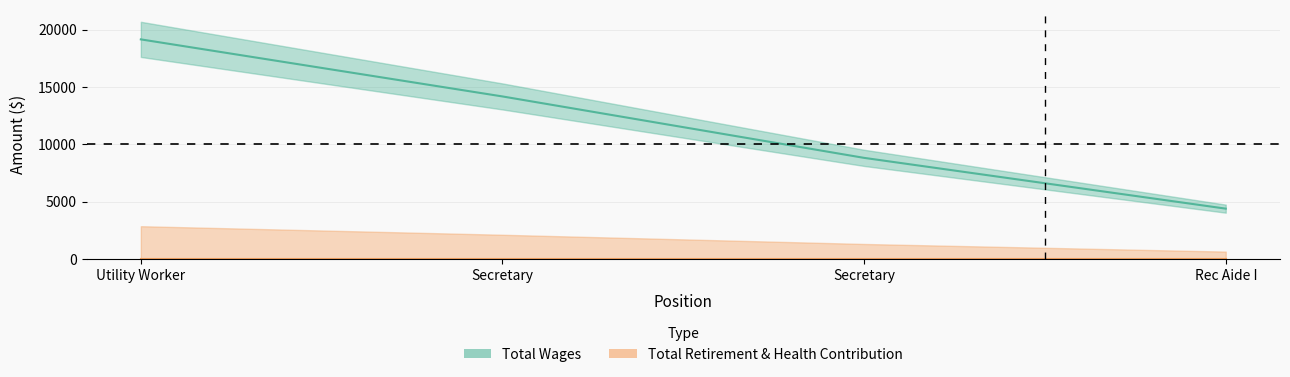

What value does the data have at Utility Worker, to the nearest 50?

19150